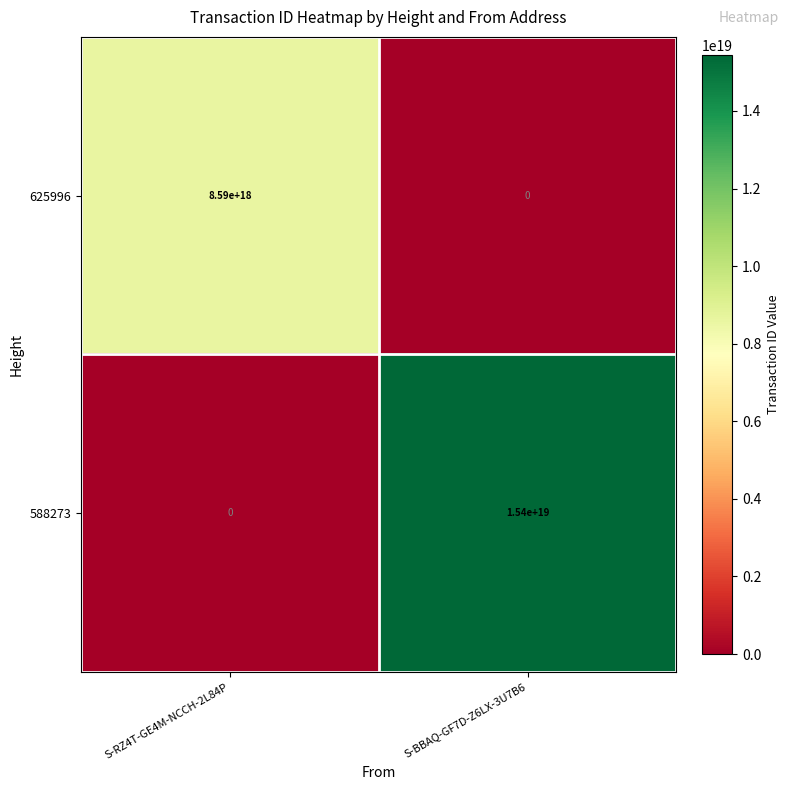

At which category is the sum across all series the highest?

S-BBAQ-GF7D-Z6LX-3U7B6